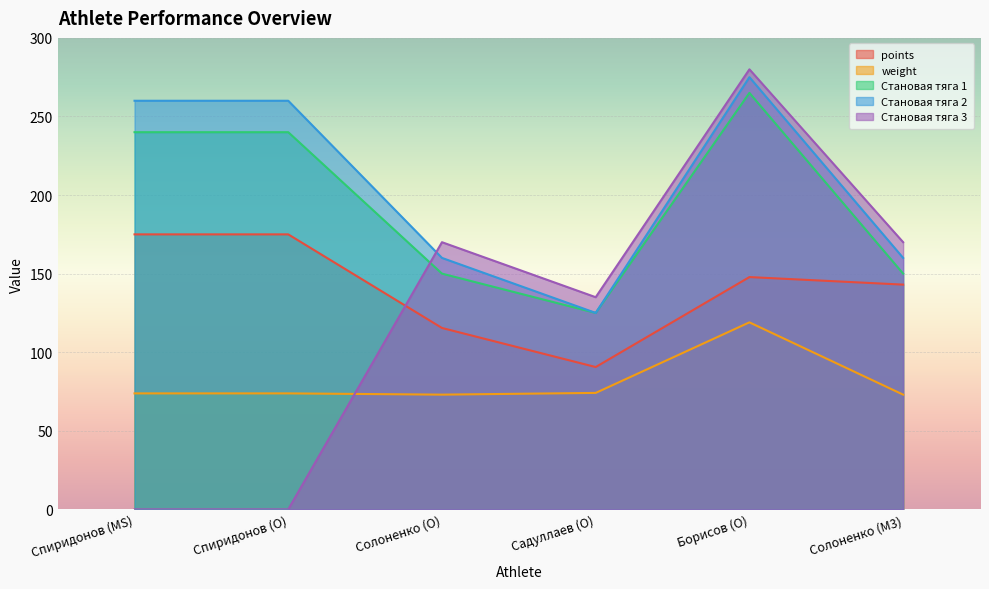

How many Становая тяга 2 values are between 160 and 260?

4